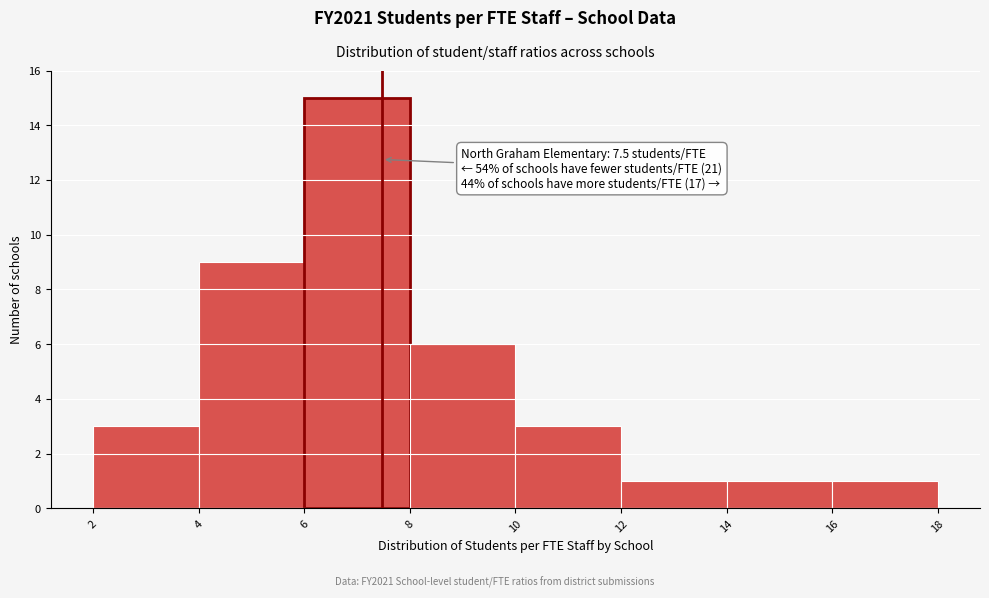

Over which range of the x-axis is the bar tallest?

6 to 8